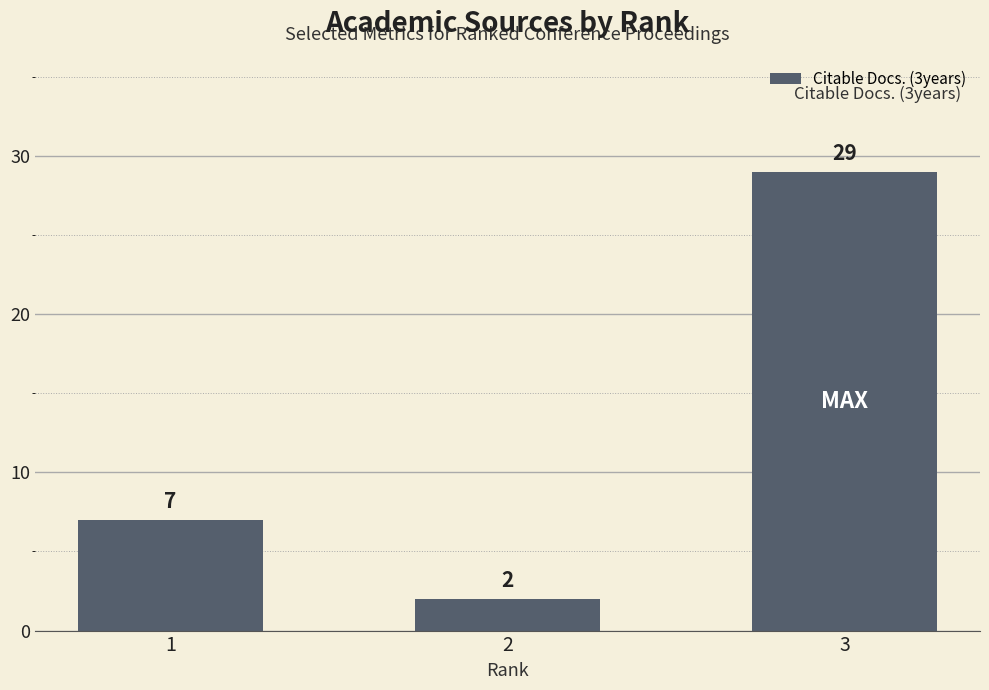

At which label is the value closest to 15?

1